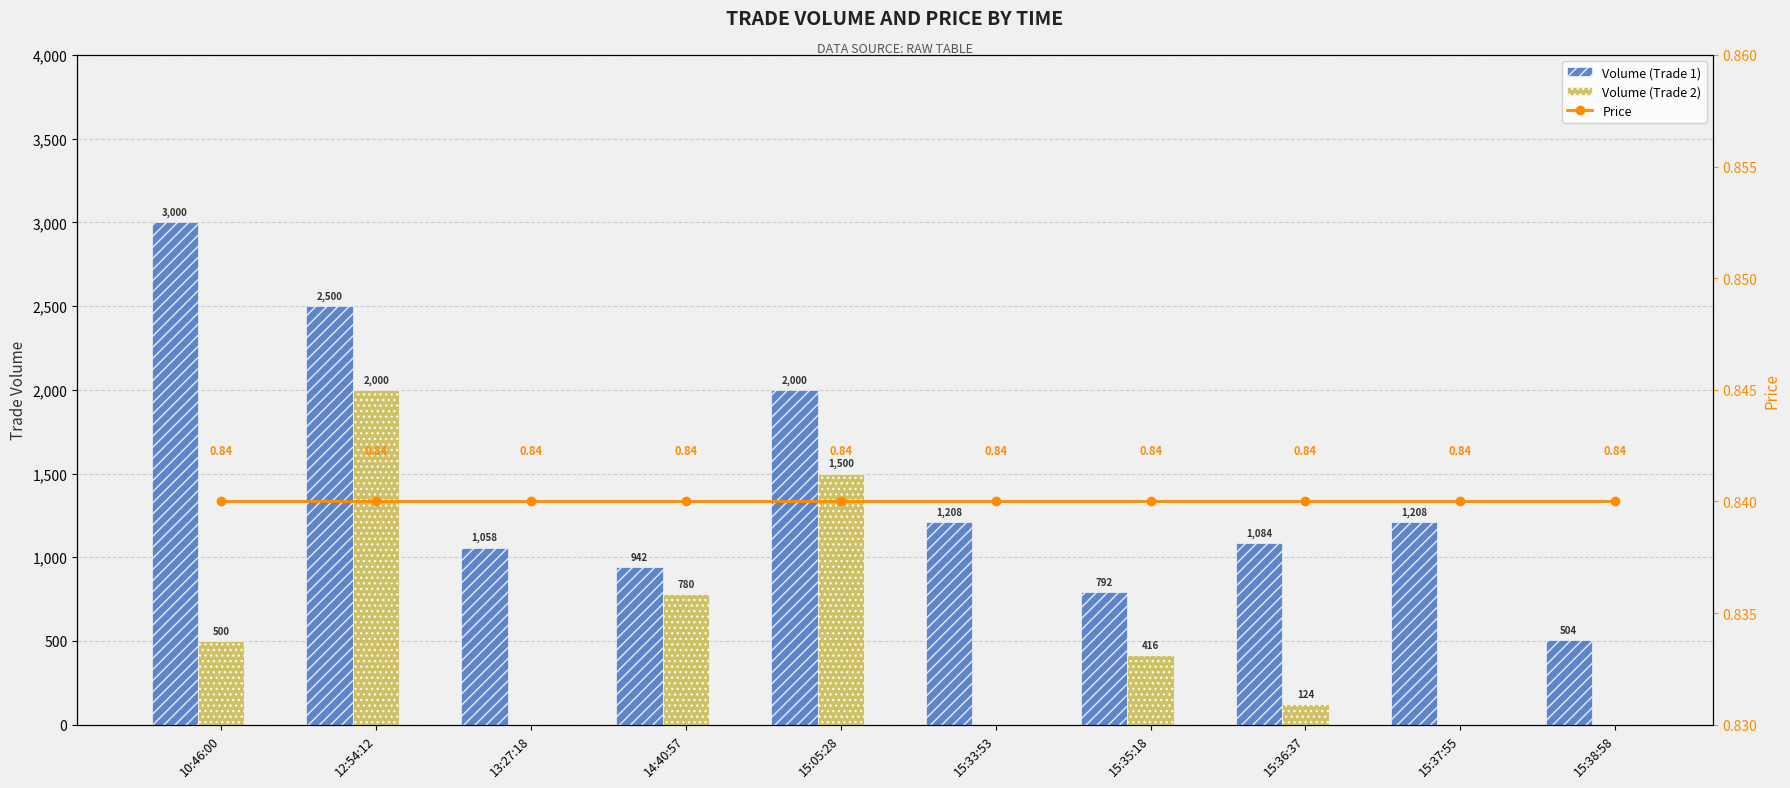

At how many categories does at least one series exceed 692?

9